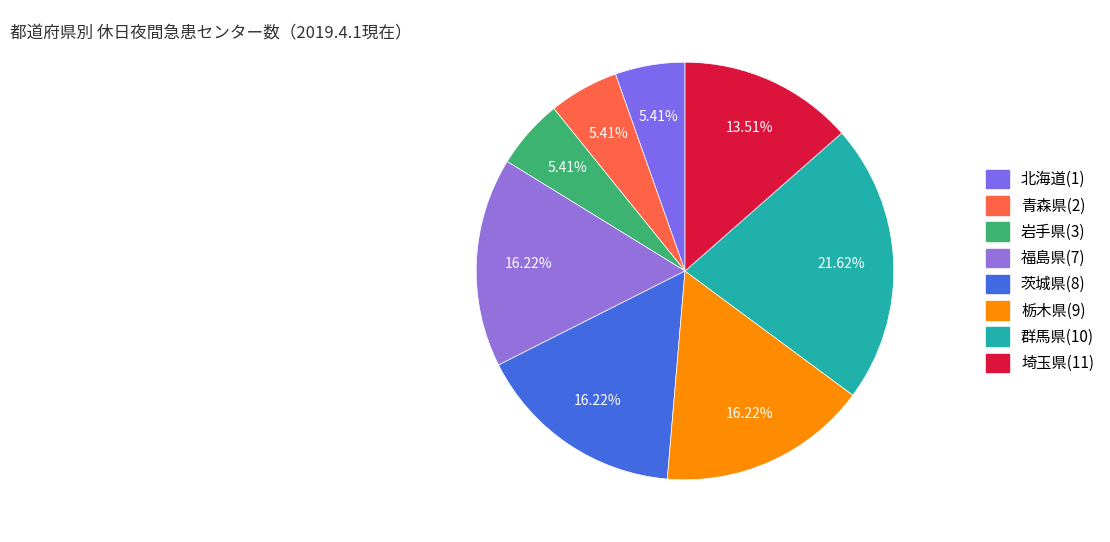

What is the largest slice in the pie chart?

群馬県